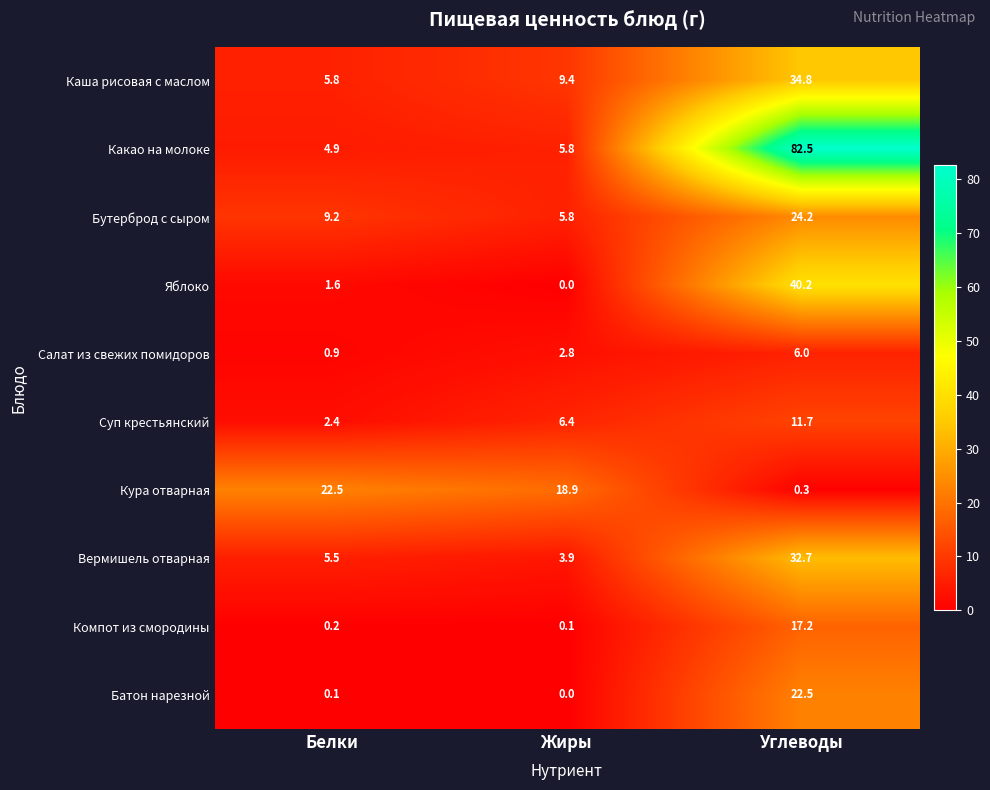

Which series has the widest spread of values?

Какао на молоке